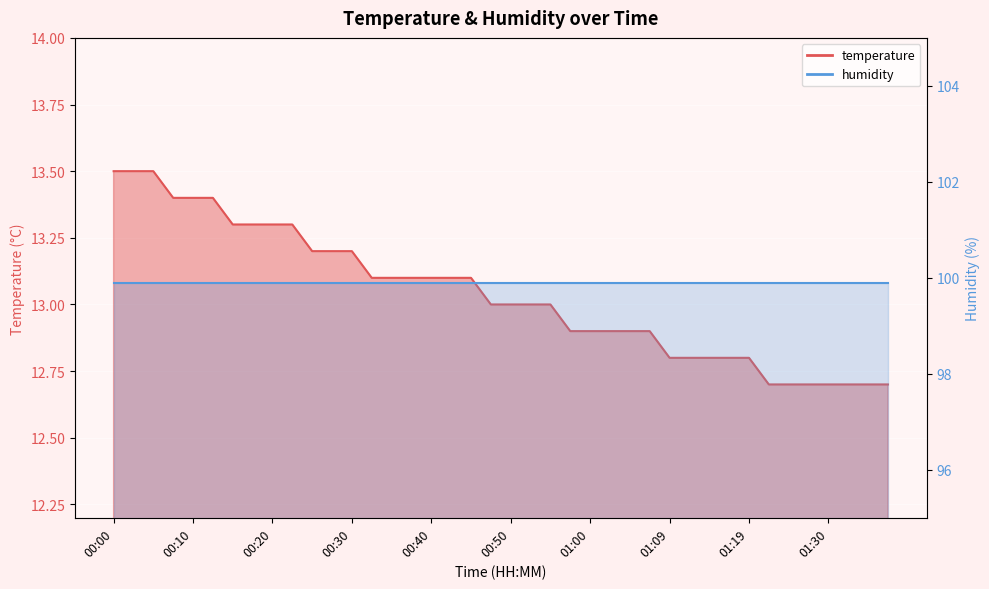

What is the ratio of the value at 01:17 to the value at 00:32?

1.0